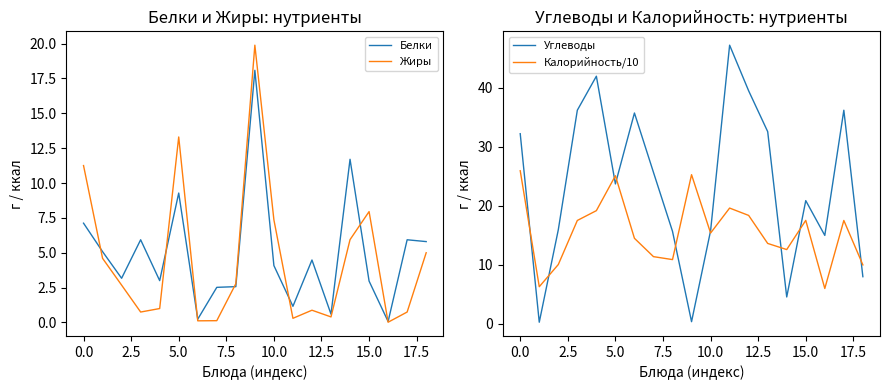

Where is Жиры nearest to the value 9?

15.0